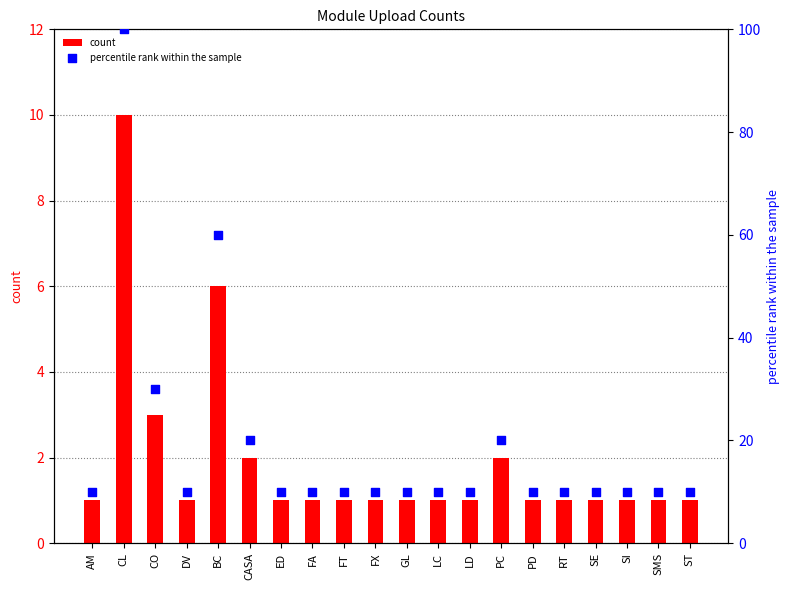

What is the total value across all series at PD?

11